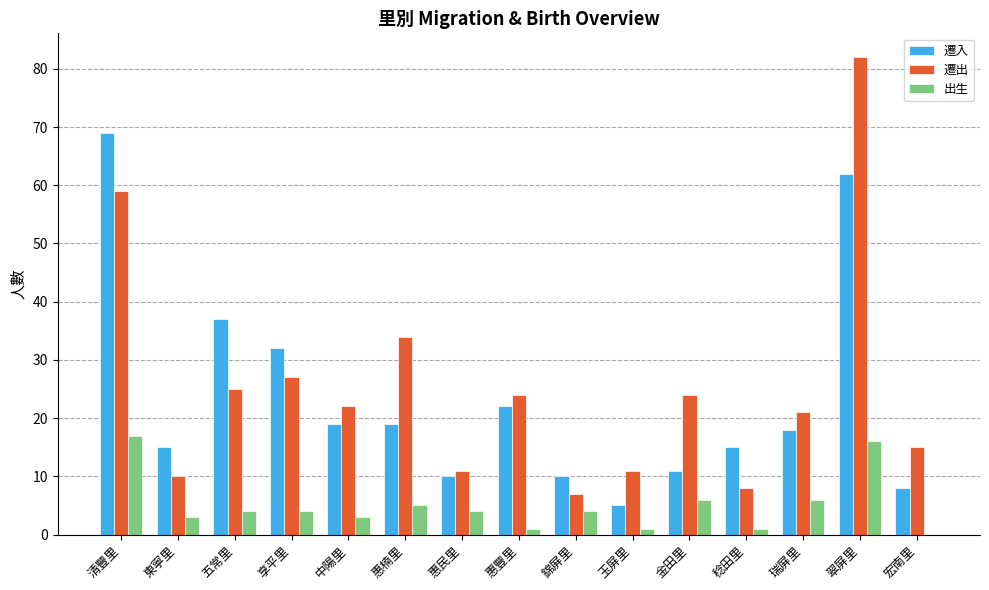

True or false: 遷入 has a value of 32 at 中陽里.

False